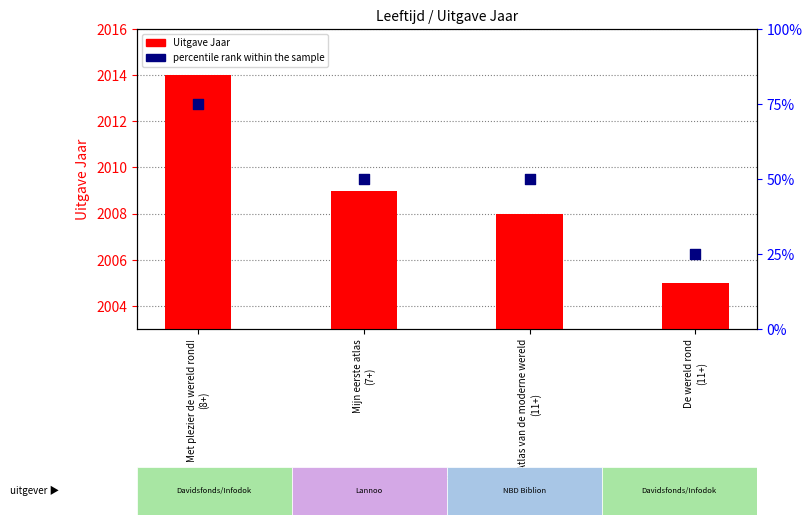

What are all the series names shown in the legend?

Uitgave Jaar, percentile rank within the sample